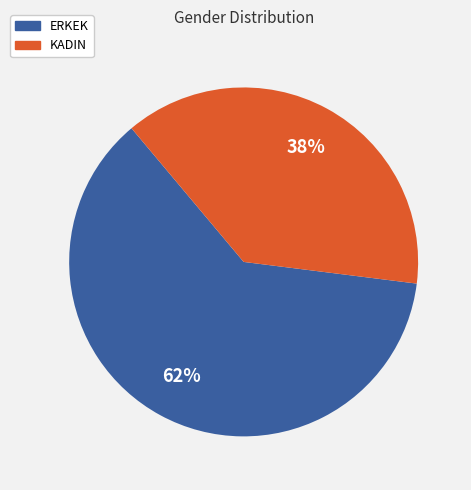

What is the ratio of the value at ERKEK to the value at KADIN?

1.6